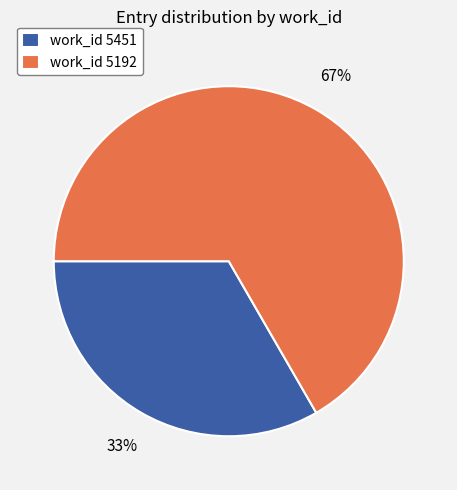

Does work_id 5451 account for over 50% of the chart?

No